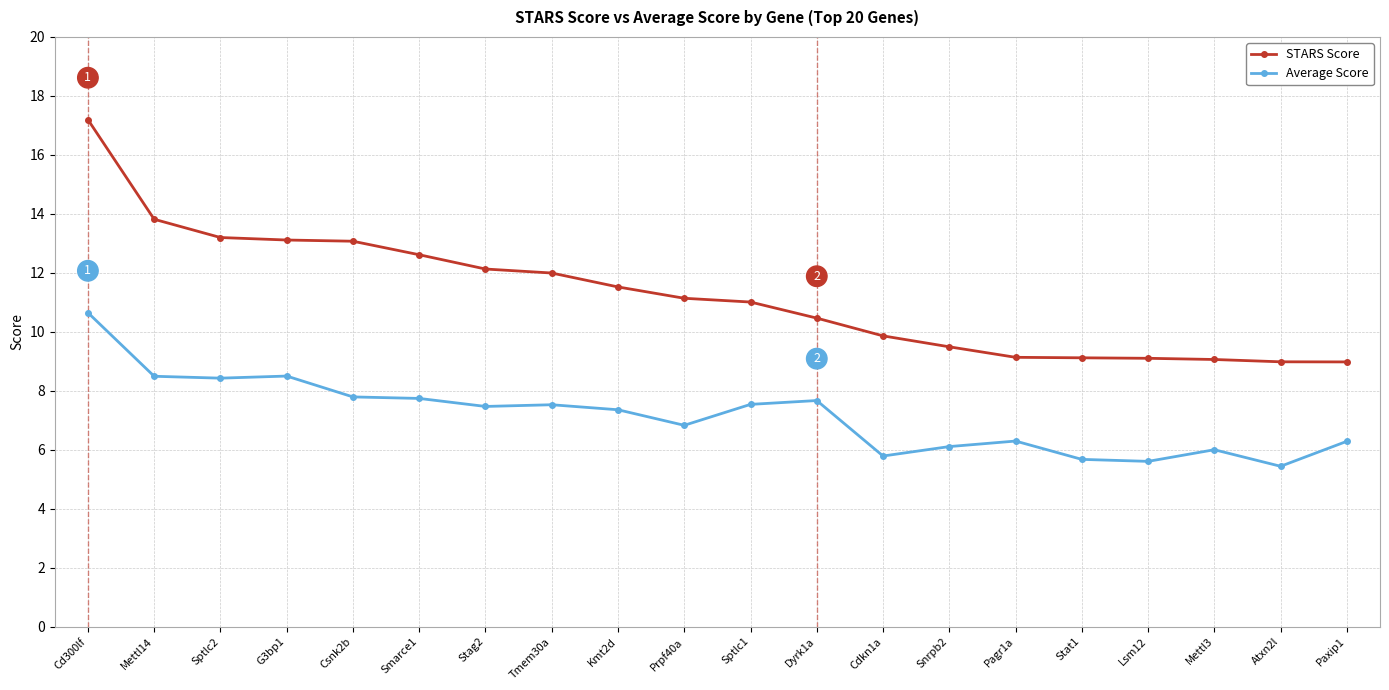

The value of Average Score at Prpf40a is 3.0. True or false?

False